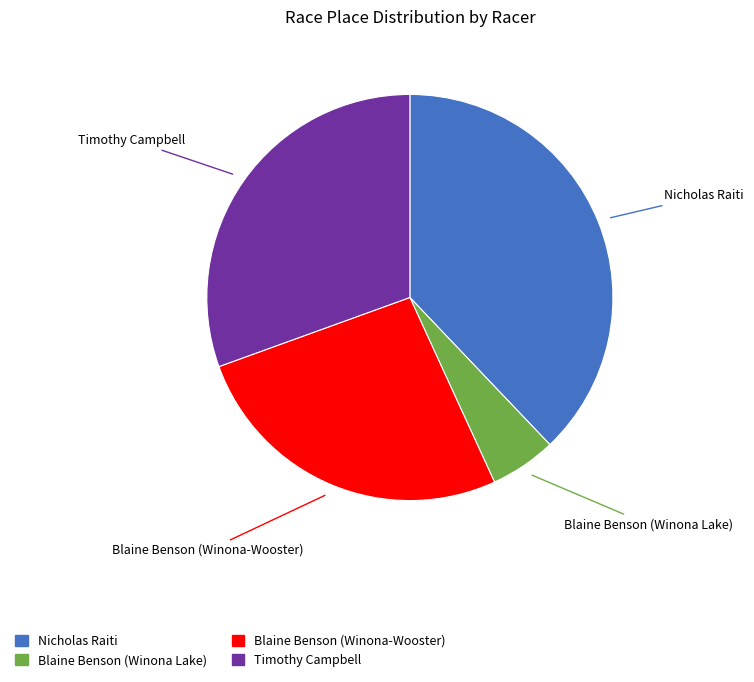

Combined, do Timothy Campbell and Nicholas Raiti account for over 50%?

Yes